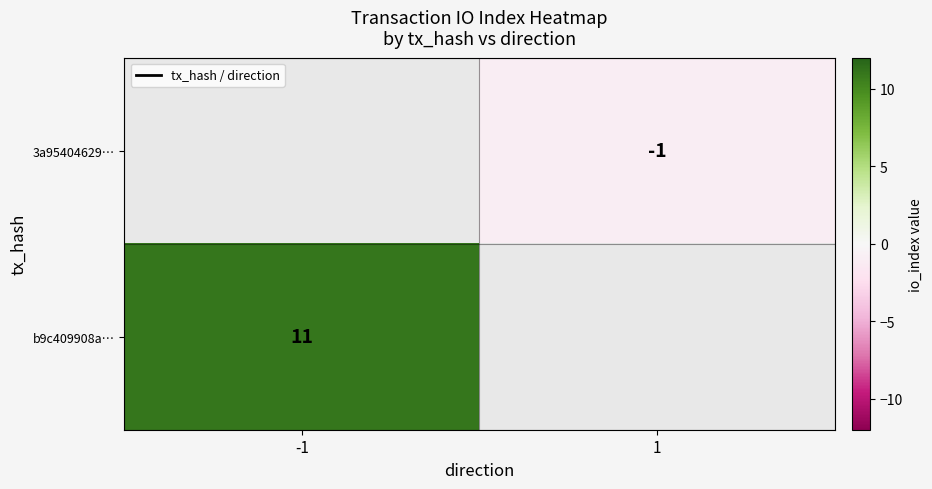

True or false: 3a95404629… has a value of -1 at 1.

True